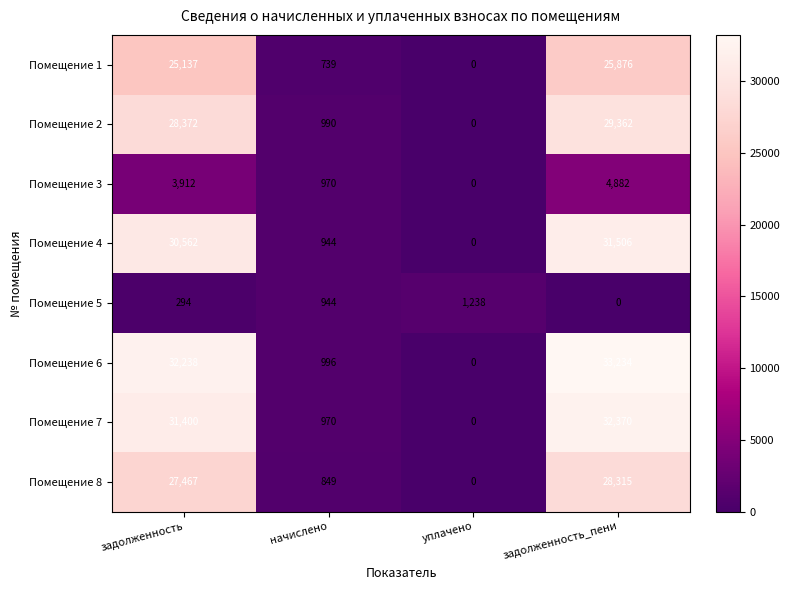

How many series are shown in this chart?

8